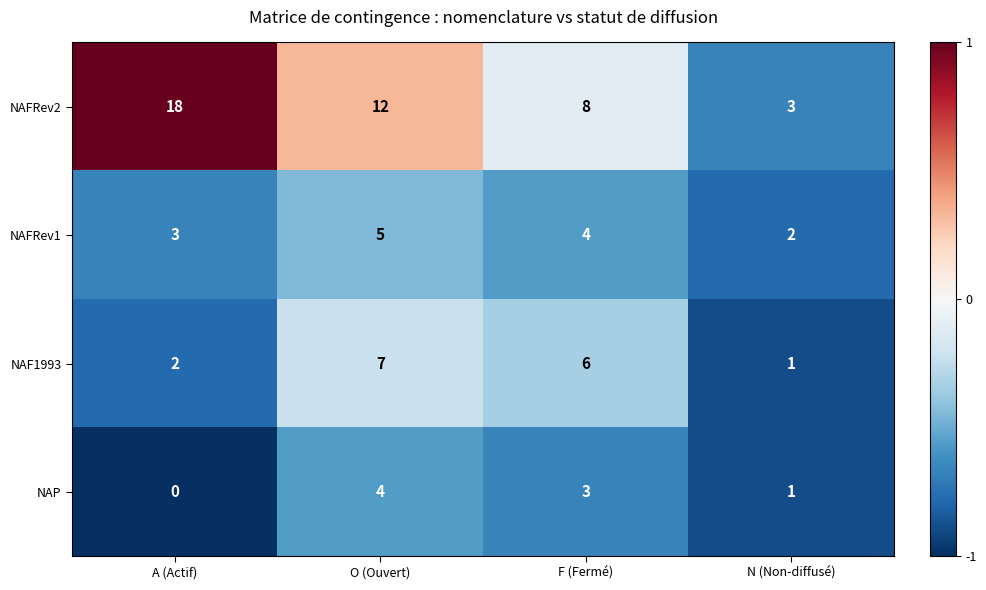

Which category has the lowest value in the NAFRev2 series?

N (Non-diffusé)